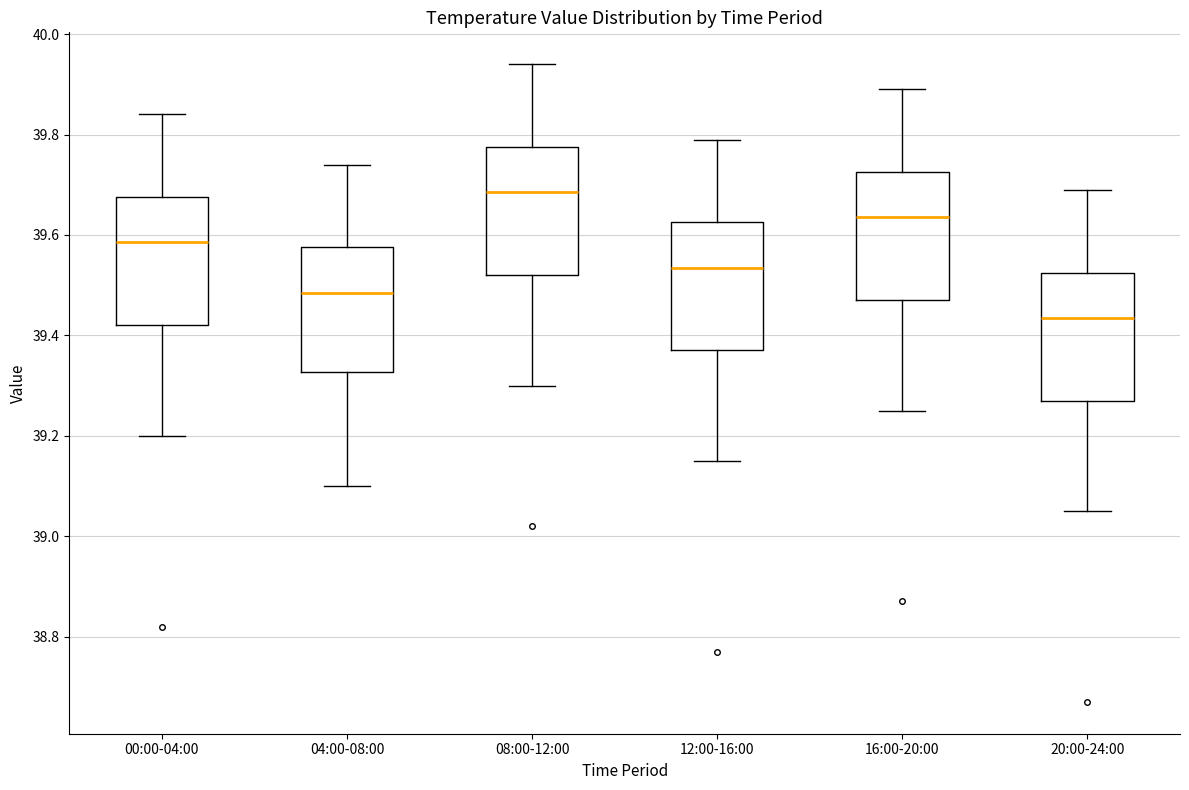

Reading left to right, transcribe this box plot: for each box, give where its median line is, the range the box spans, and where its two whiskers end, as read against the y-axis. The values are not printed on the chart, so give them approximately, as read against the axis.

00:00-04:00: median 39.58, box 39.42 to 39.68, whiskers 39.20 to 39.84
04:00-08:00: median 39.48, box 39.32 to 39.58, whiskers 39.10 to 39.74
08:00-12:00: median 39.68, box 39.52 to 39.78, whiskers 39.30 to 39.94
12:00-16:00: median 39.54, box 39.38 to 39.62, whiskers 39.16 to 39.80
16:00-20:00: median 39.64, box 39.48 to 39.72, whiskers 39.26 to 39.90
20:00-24:00: median 39.44, box 39.28 to 39.52, whiskers 39.06 to 39.70